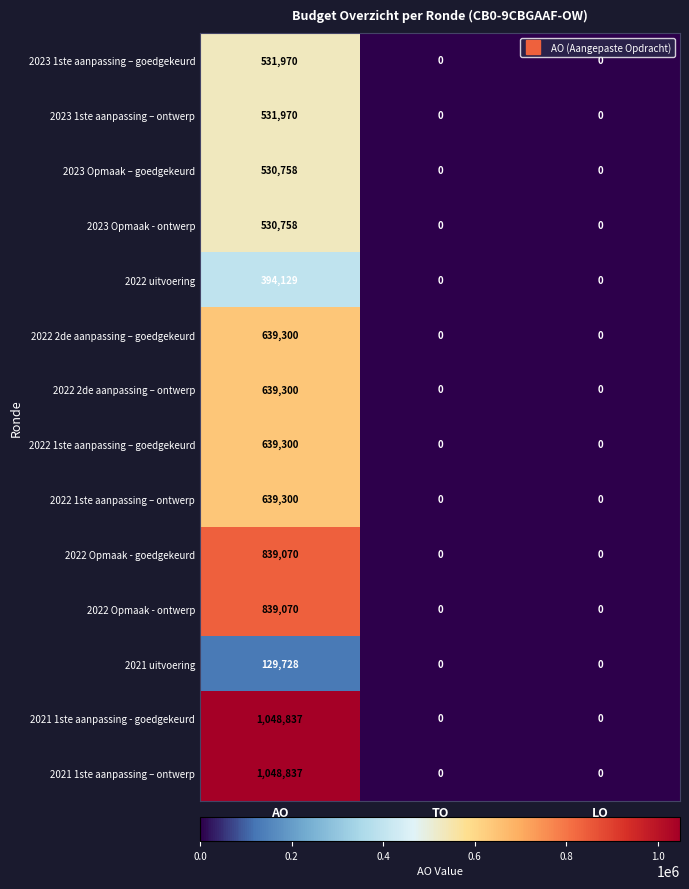

The 2022 1ste aanpassing – ontwerp series shows 639300 at AO. True or false?

True